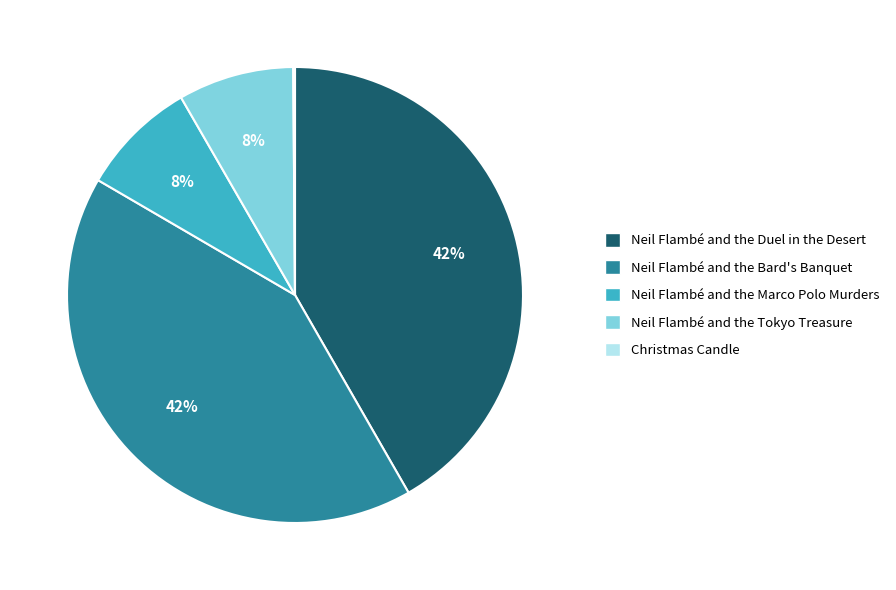

To the nearest percent, what is the average slice percentage?

20%